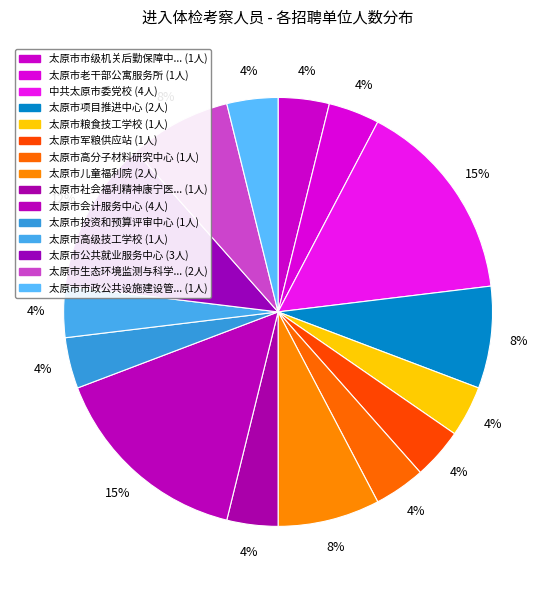

How many segments does this pie chart have?

15